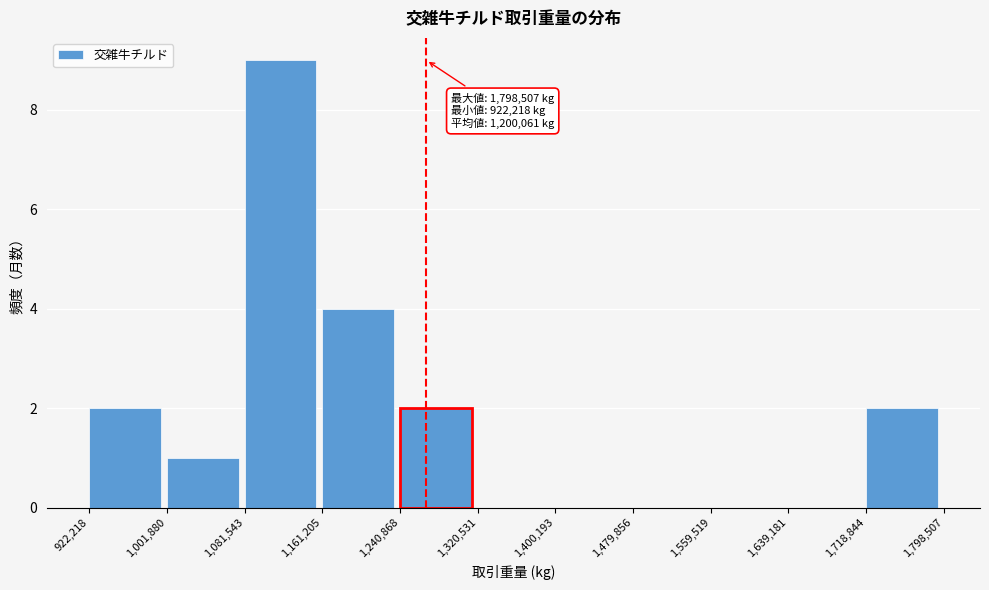

Over which range of the x-axis is the bar tallest?

1,081,543 to 1,161,205